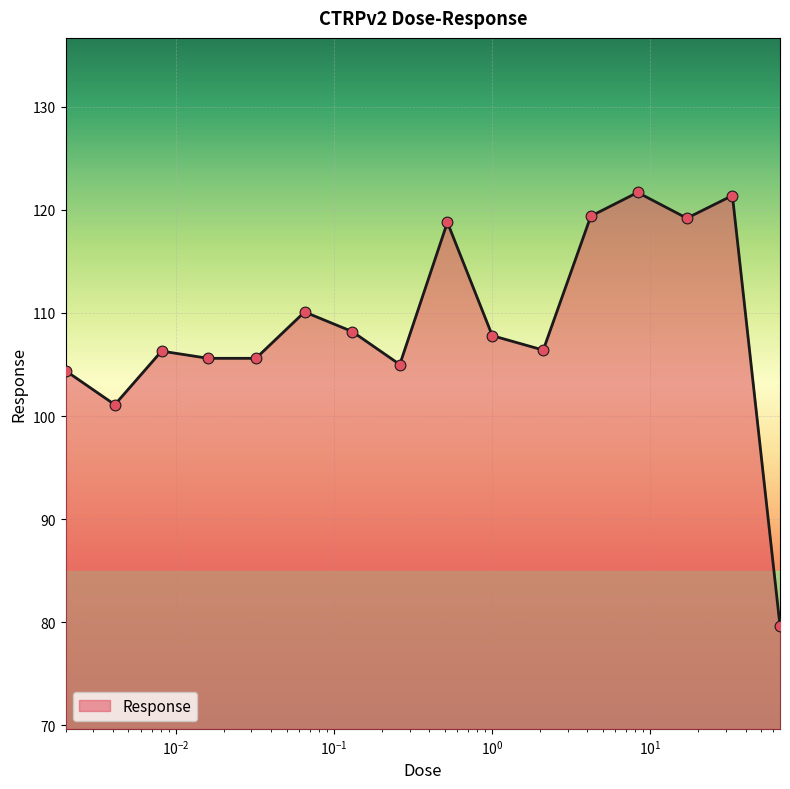

What is the maximum value shown in the chart?

121.7